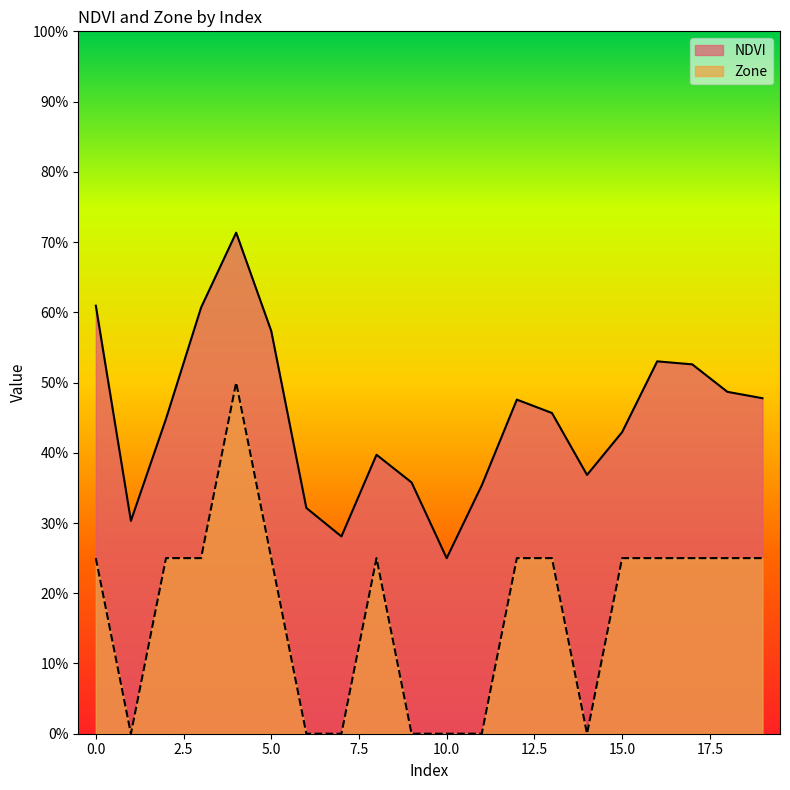

At 17, list the series in order from smallest to largest.

Zone, NDVI